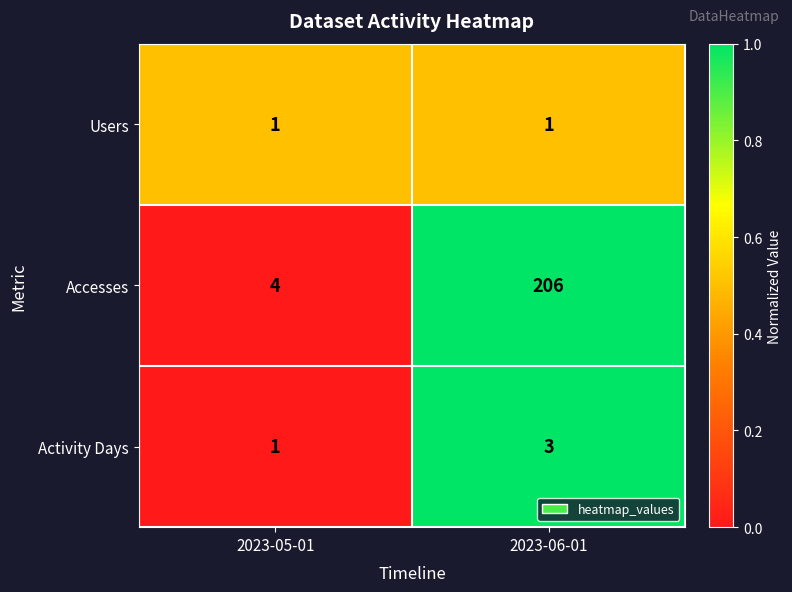

Which series has the largest total across all categories?

Accesses